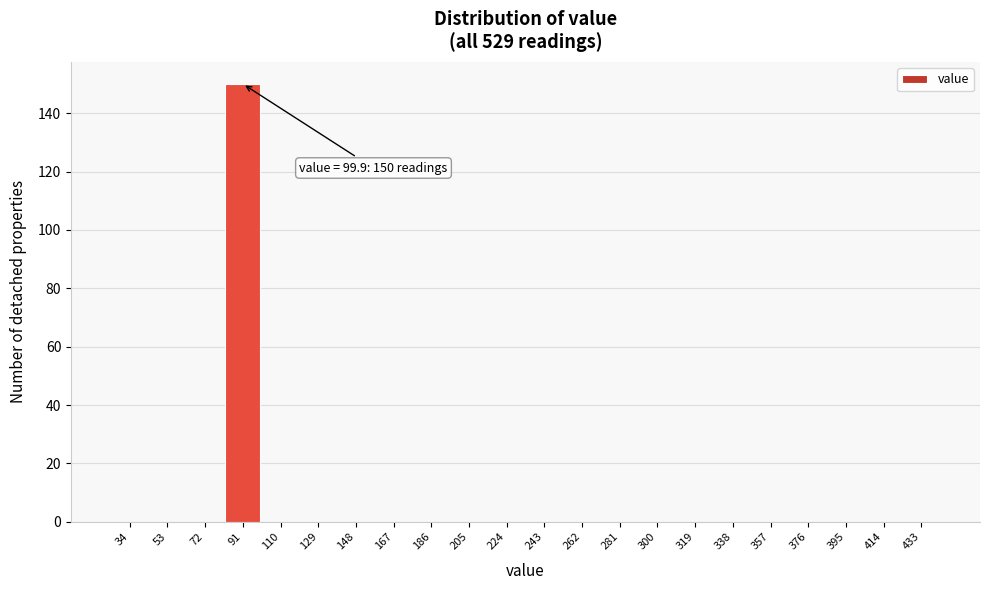

Reading left to right, what are all the values shown in this chart?

34=0	53=0	72=0	91=150	110=0	129=0	148=0	167=0	186=0	205=0	224=0	243=0	262=0	281=0	300=0	319=0	338=0	357=0	376=0	395=0	414=0	433=0